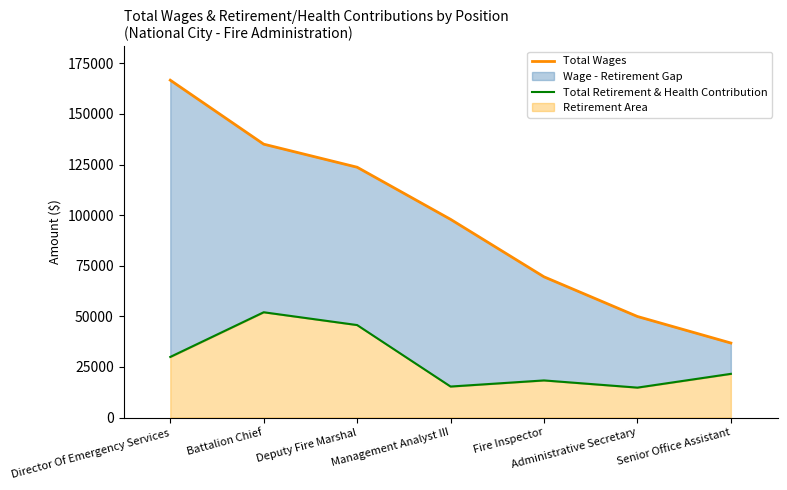

Reading right to left, what are all the values shown in this chart?

Total Wages: 36825	49931	69528	97928	123670	135063	166676
Total Retirement & Health Contribution: 21592	14792	18344	15323	45693	52019	29943